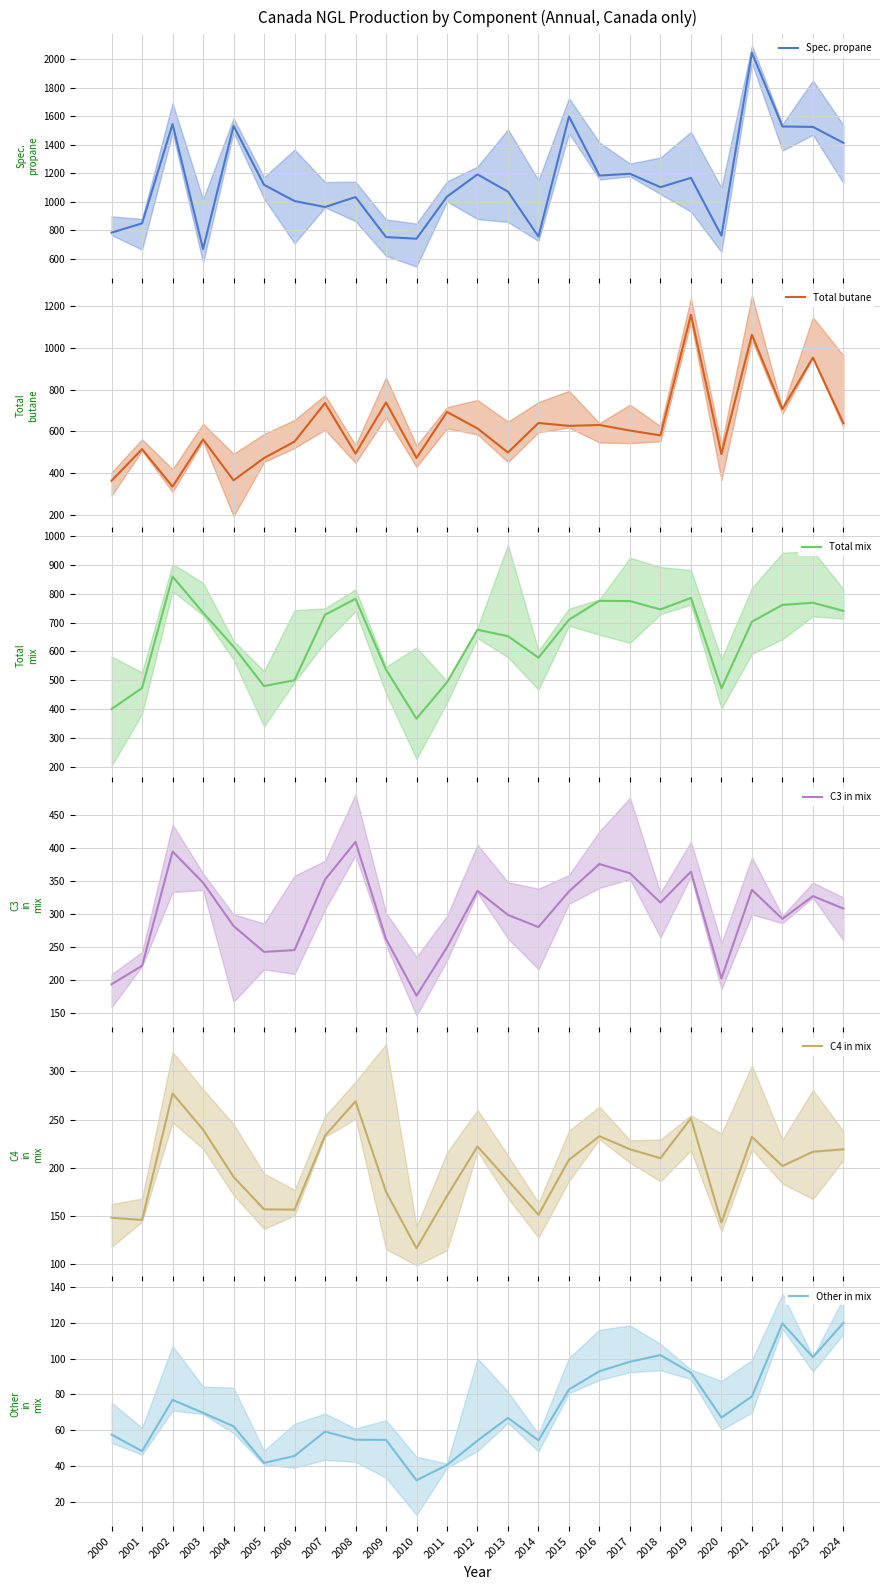

Which series has the widest spread of values?

Spec. propane